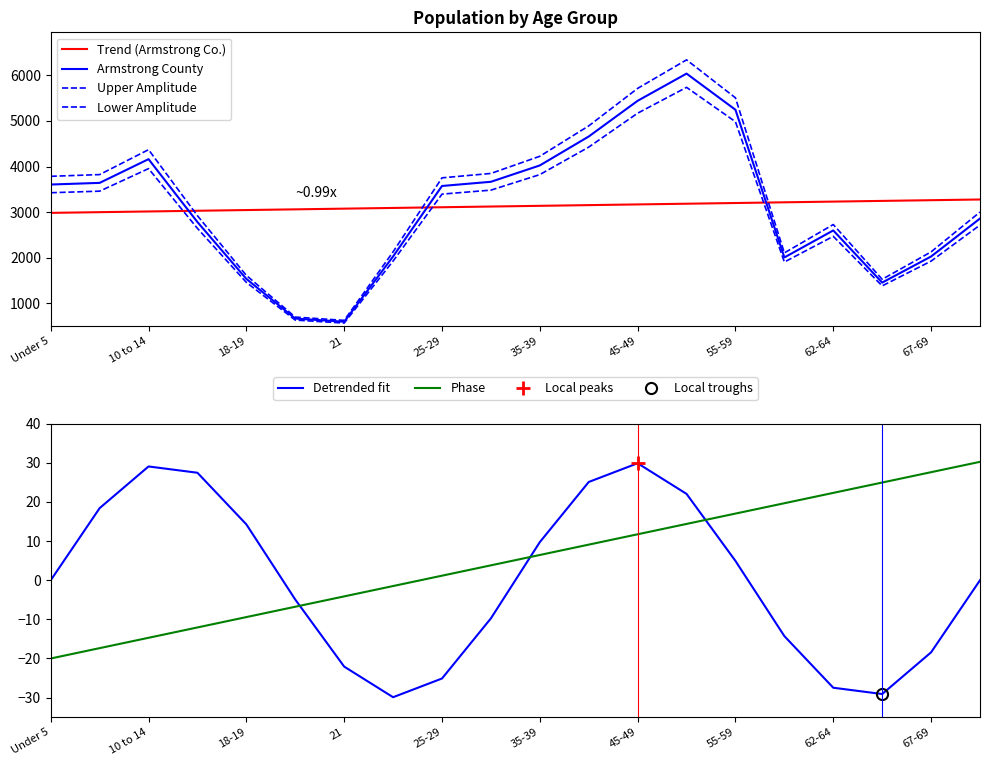

Rank the series by their maximum value, from lowest to highest.

Detrended fit, Phase, Trend (Armstrong Co.), Lower Amplitude, Armstrong County, Upper Amplitude